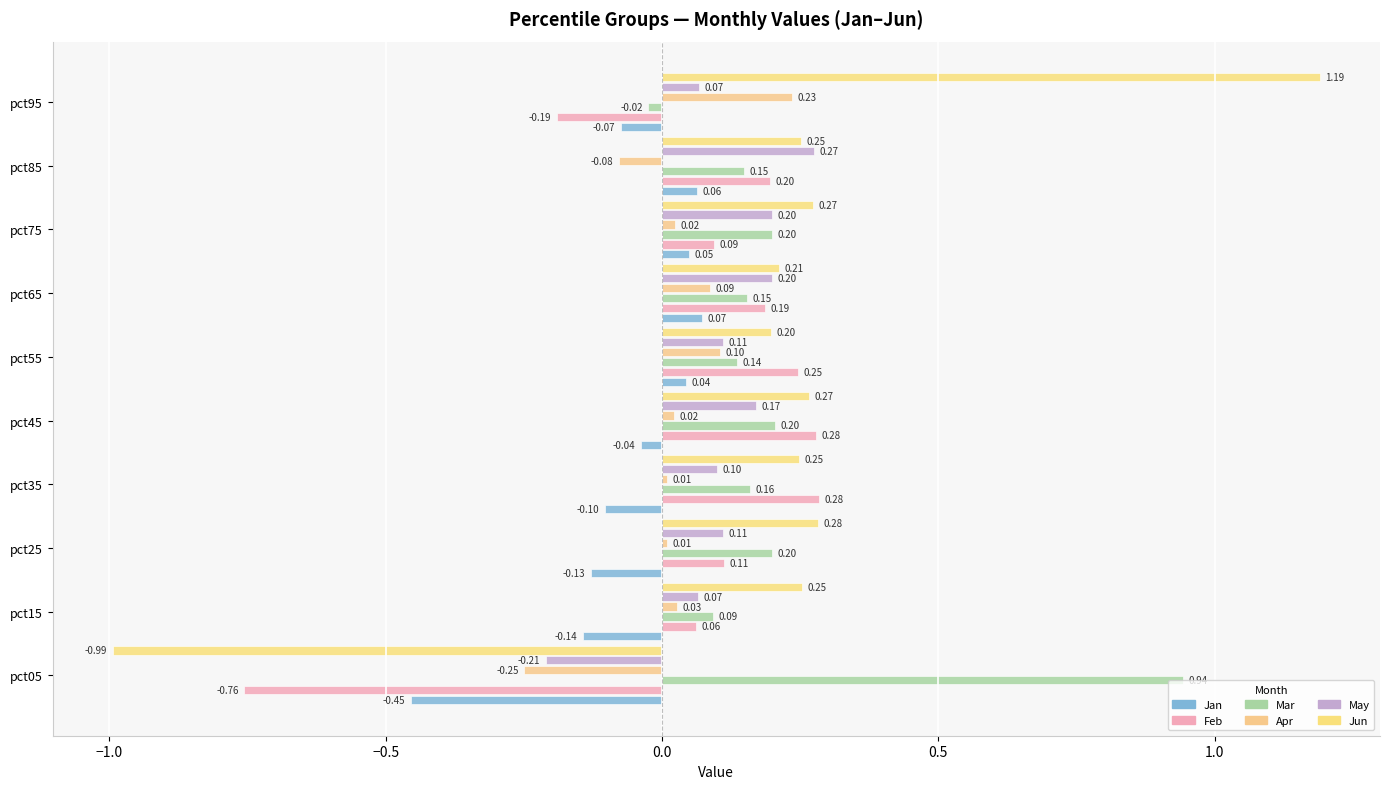

How many categories are shown in the chart?

10